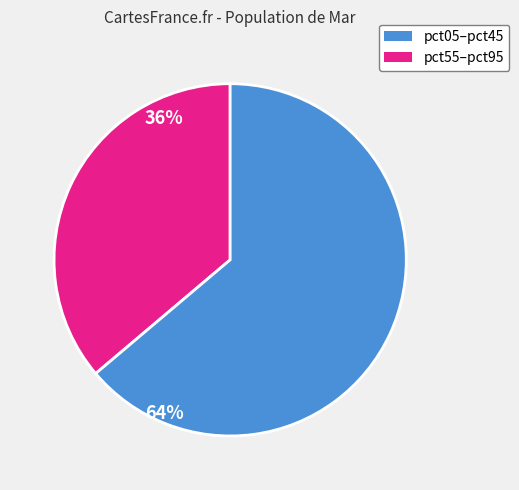

Is there a majority slice in this chart?

Yes